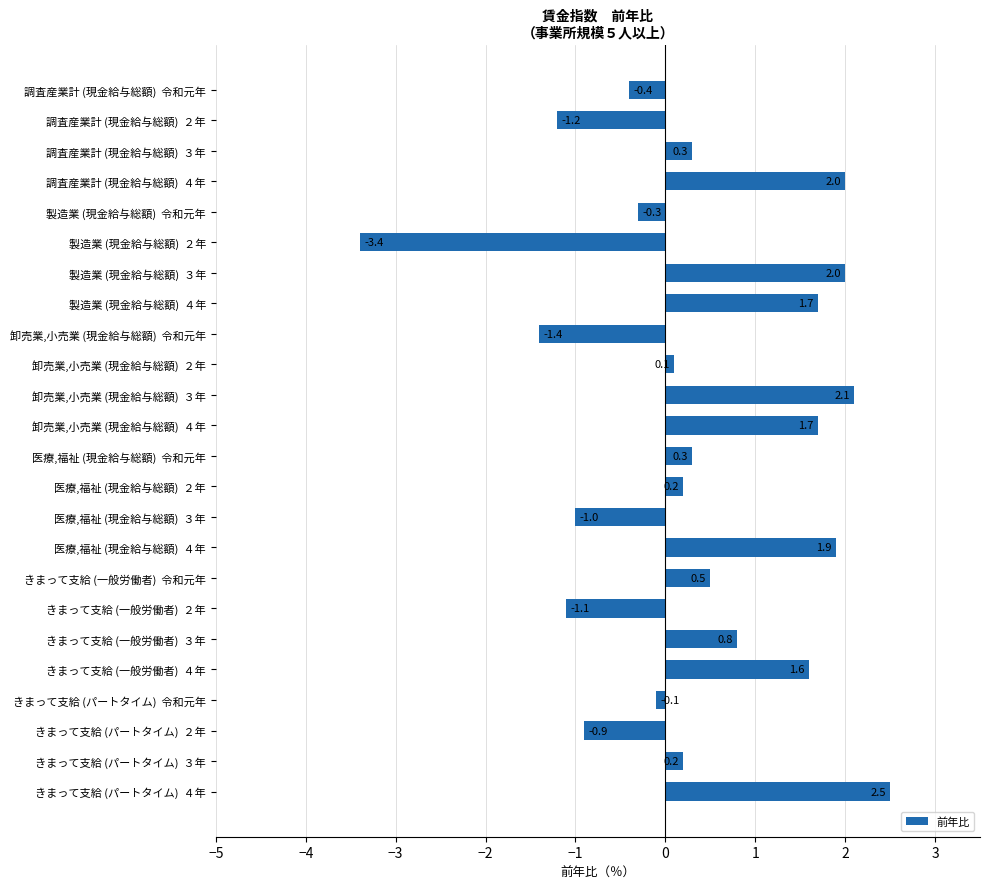

What is the minimum value shown in the chart?

-3.4